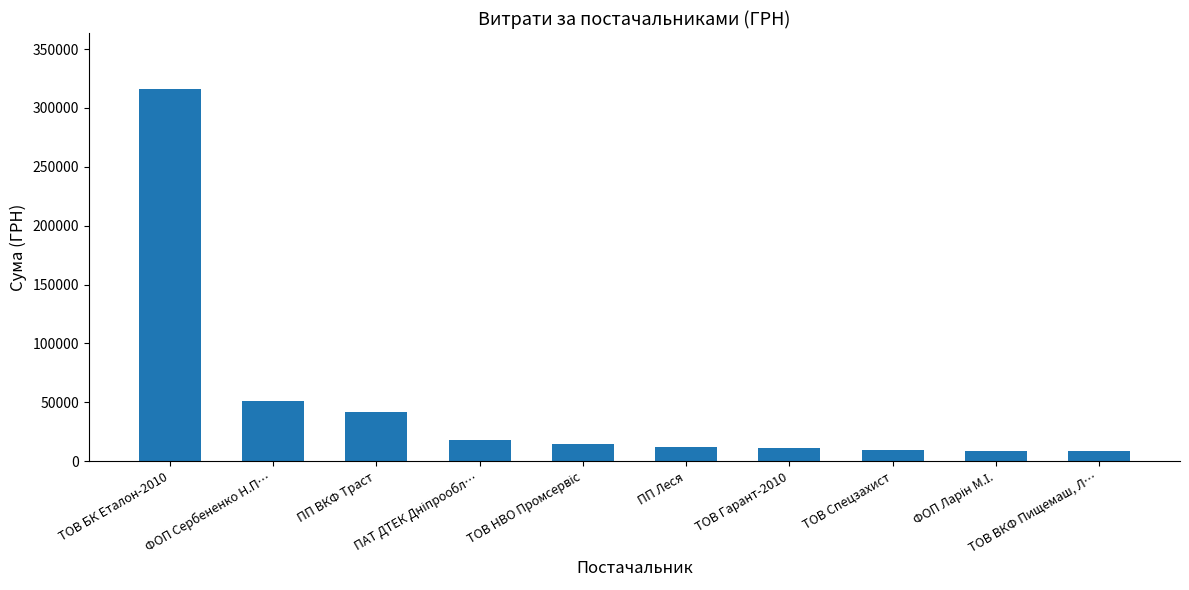

True or false: the data shows 41747.8 at ПП ВКФ Траст.

True